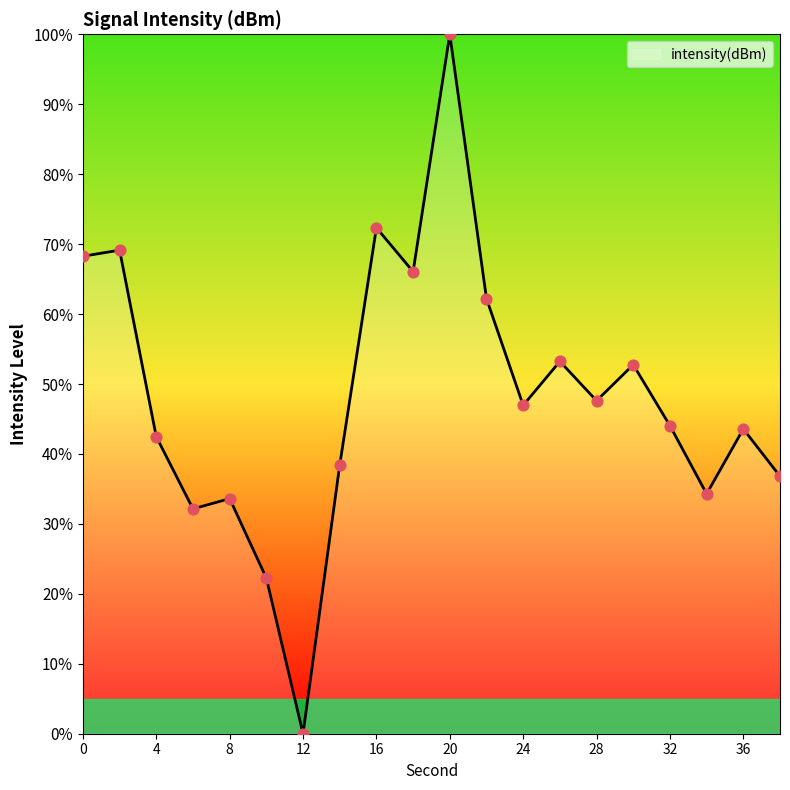

What is the maximum value shown in the chart?

100.0